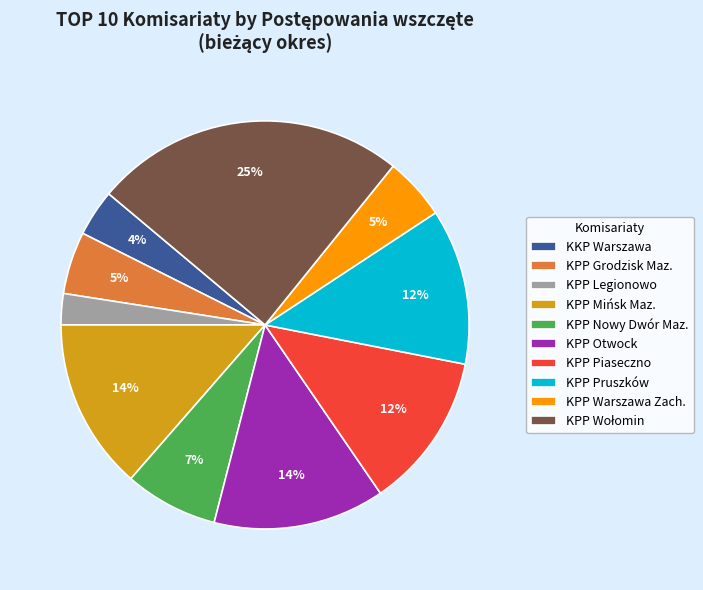

What percentage is the KPP Otwock slice, to the nearest percent?

14%